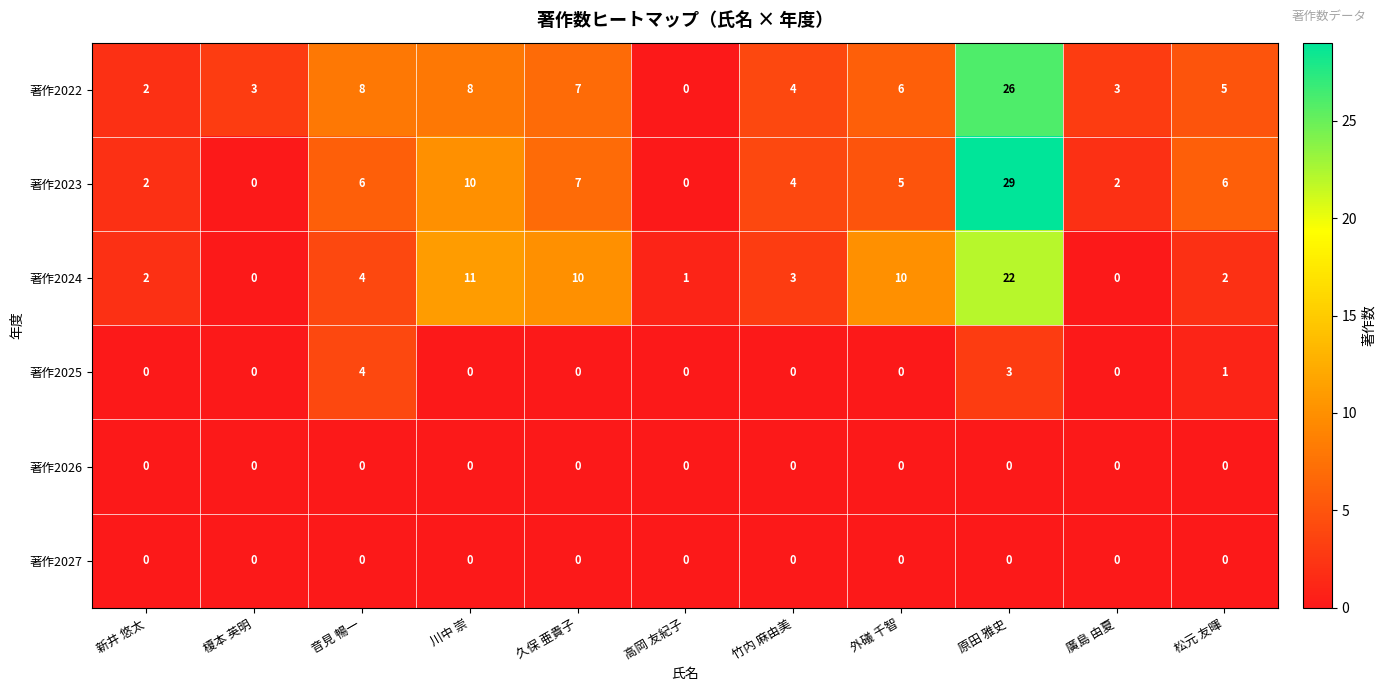

What is the approximate value of 著作2025 at 音見 暢一?

4